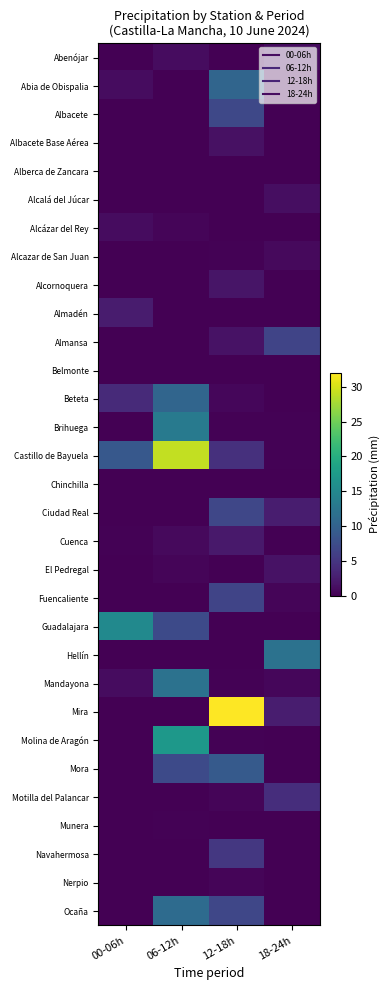

Which series has the largest range (max minus min)?

Mira